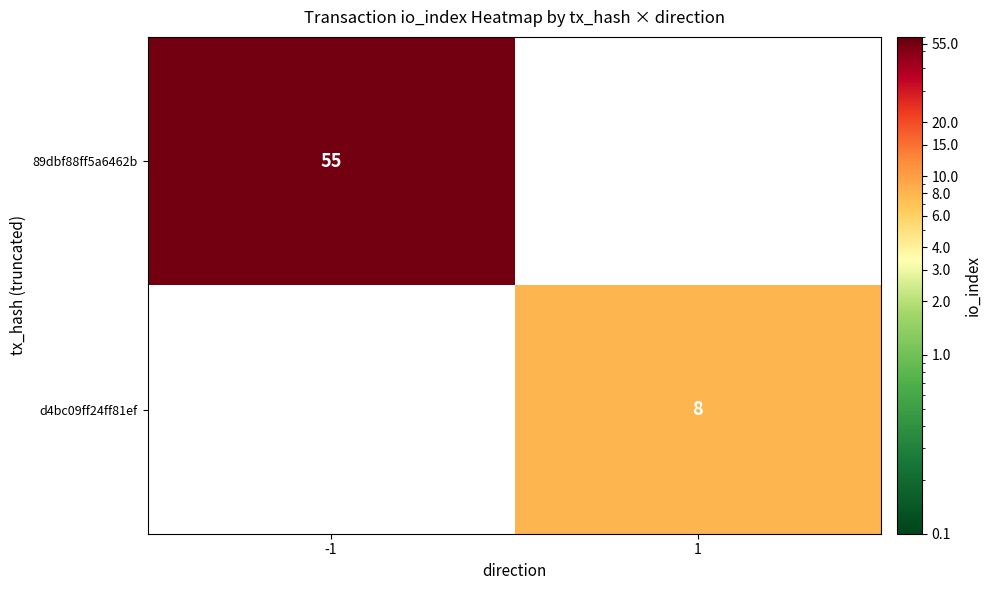

True or false: 89dbf88ff5a6462b has a value of 23 at -1.

False